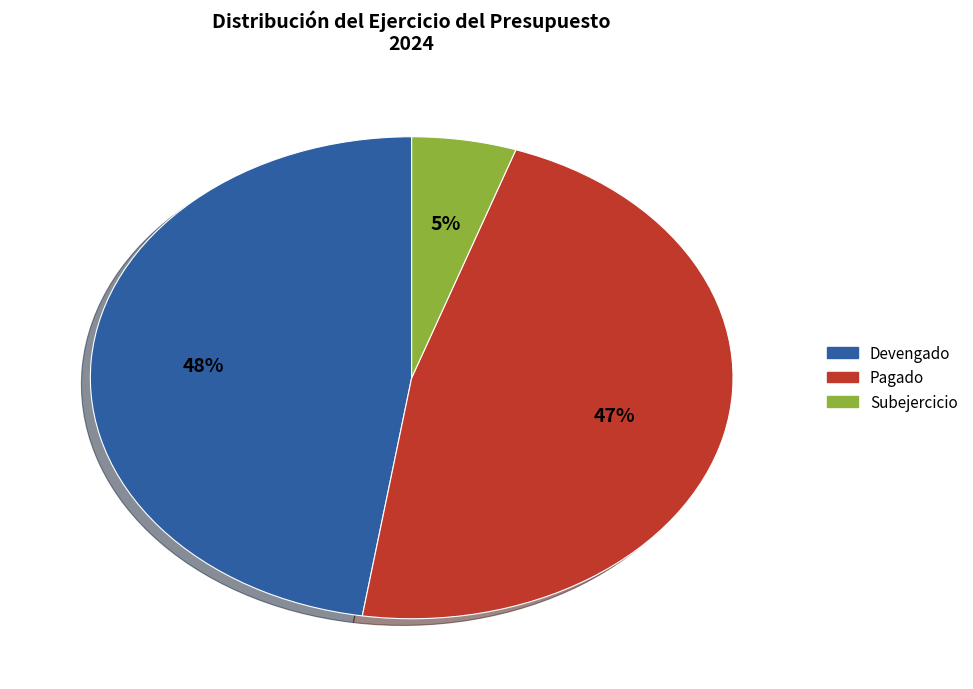

To the nearest percent, what is the average slice percentage?

33%